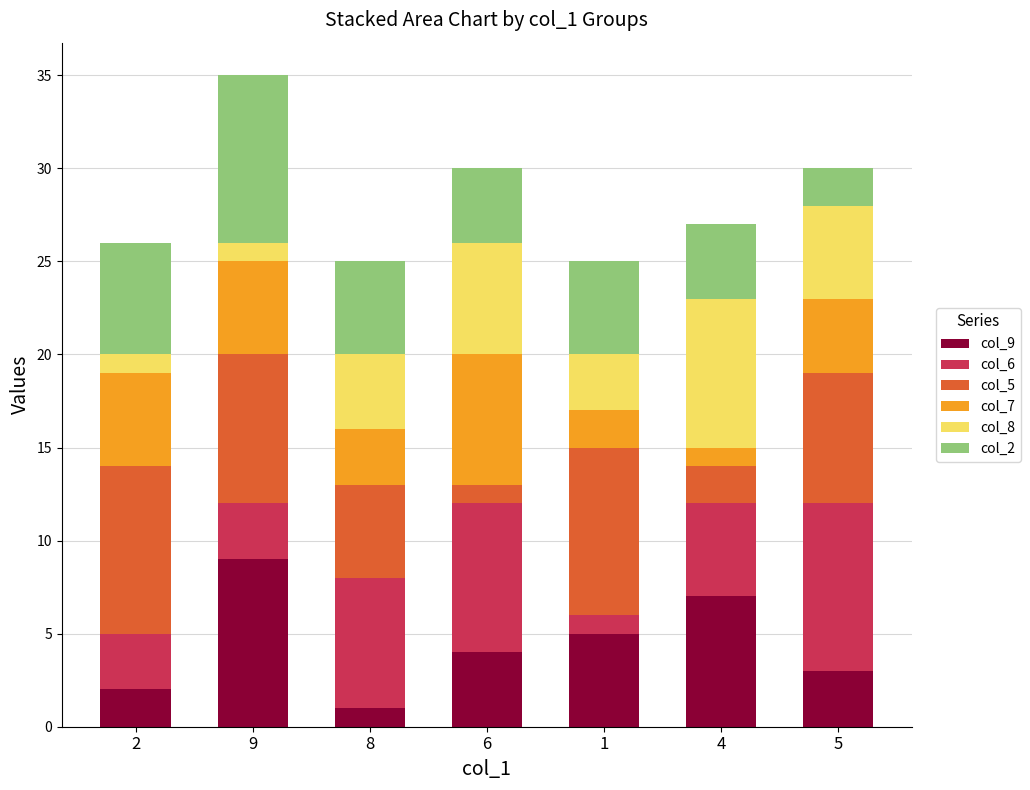

Rank the categories by col_9 value from lowest to highest.

8, 2, 5, 6, 1, 4, 9